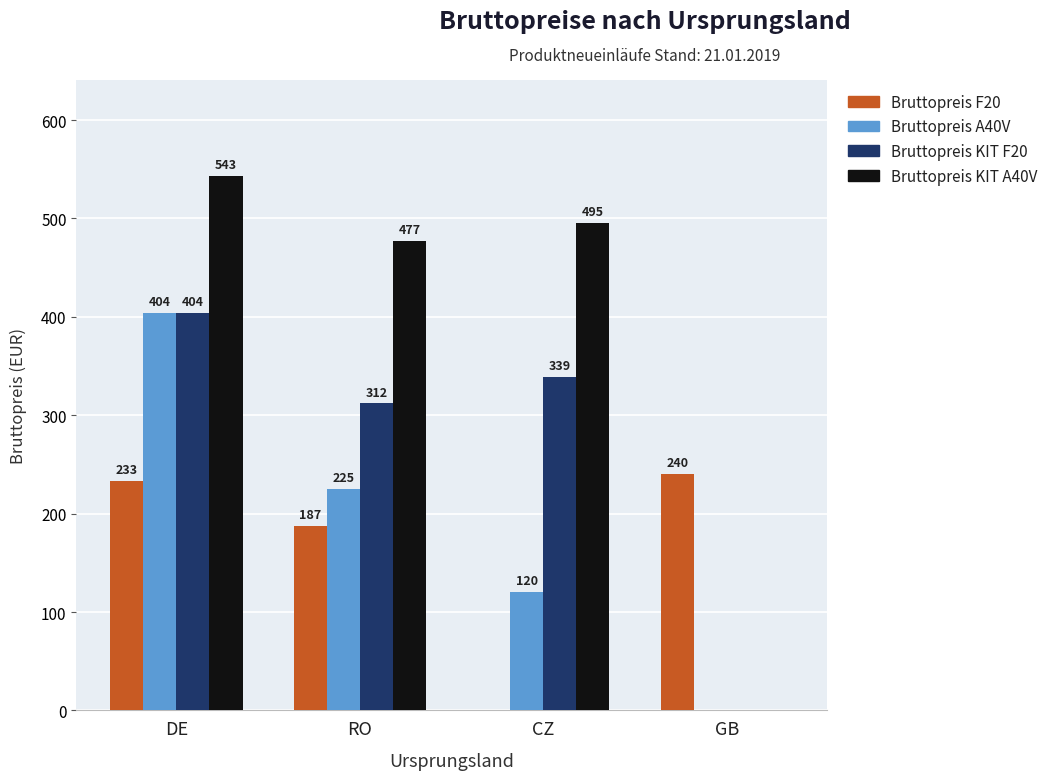

Which series changed the most between DE and CZ?

Bruttopreis A40V